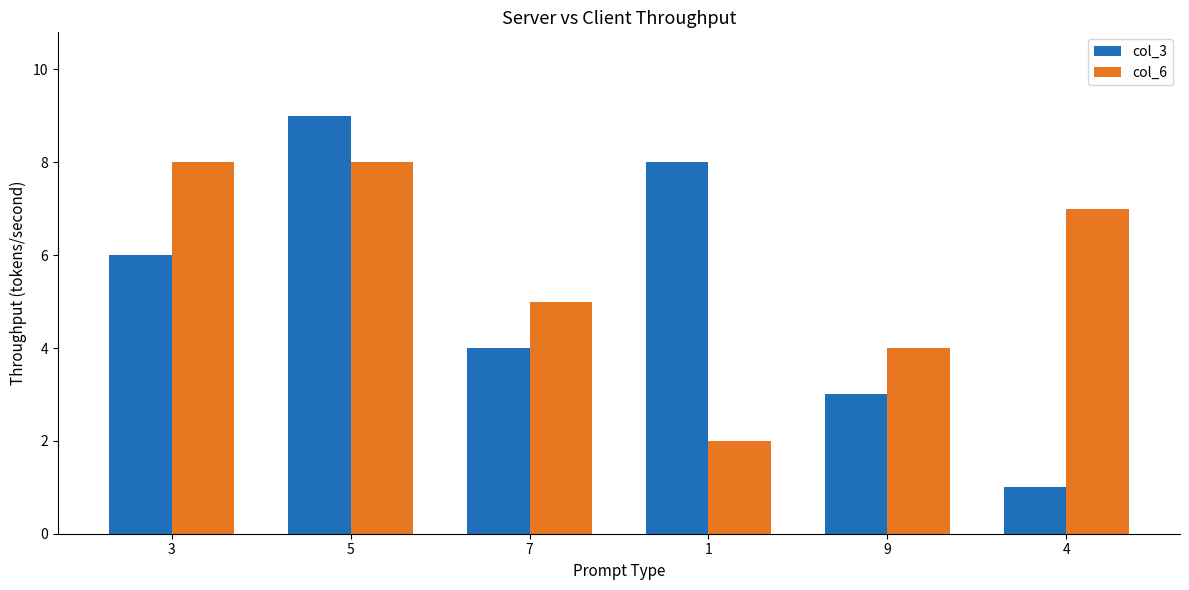

Count the number of categories in the chart.

6